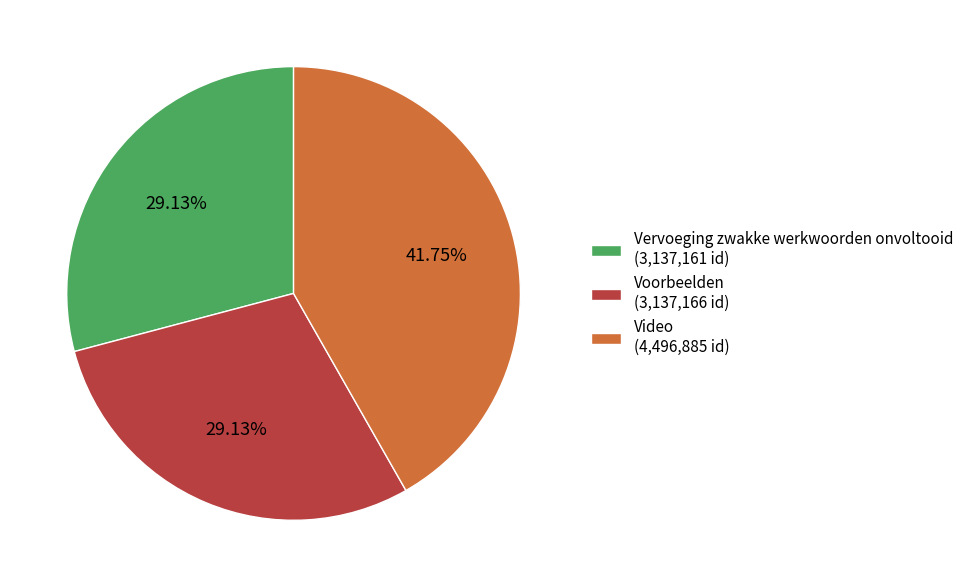

Is there any slice that represents more than half of the pie?

No